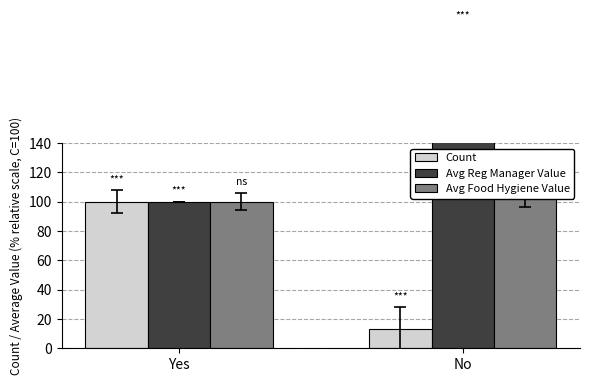

Reading left to right, list all the values displayed in this chart.

Count: 100.0	12.9
Avg Reg Manager Value: 100.0	200.0
Avg Food Hygiene Value: 100.0	104.3